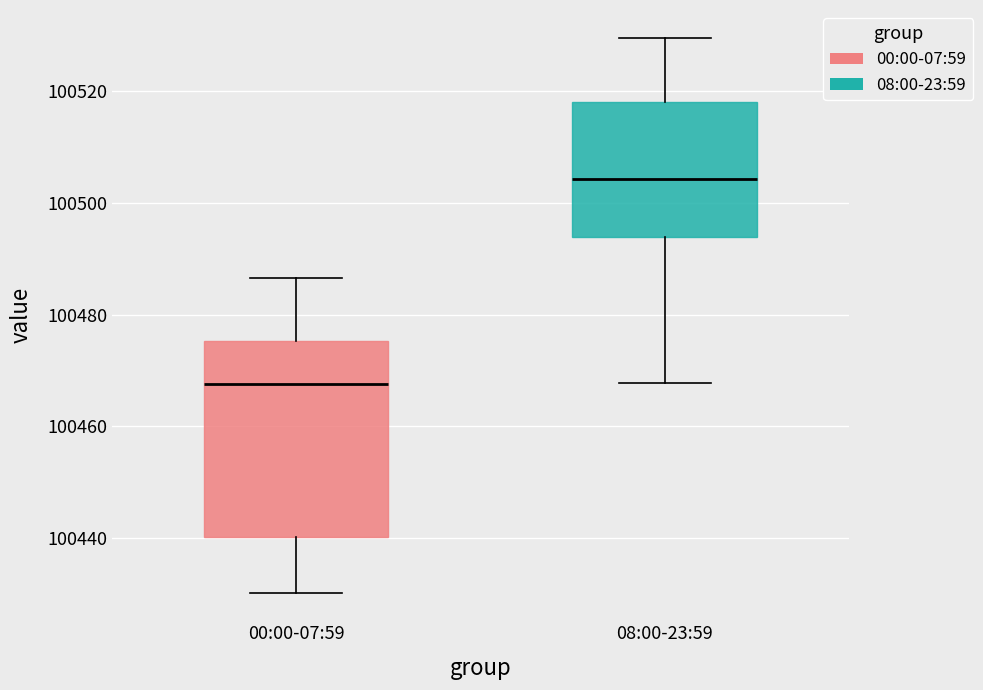

Where does the median line of the box for 00:00-07:59 sit on the y-axis? The values are not printed on the chart, so give them approximately, as read against the axis.

100468